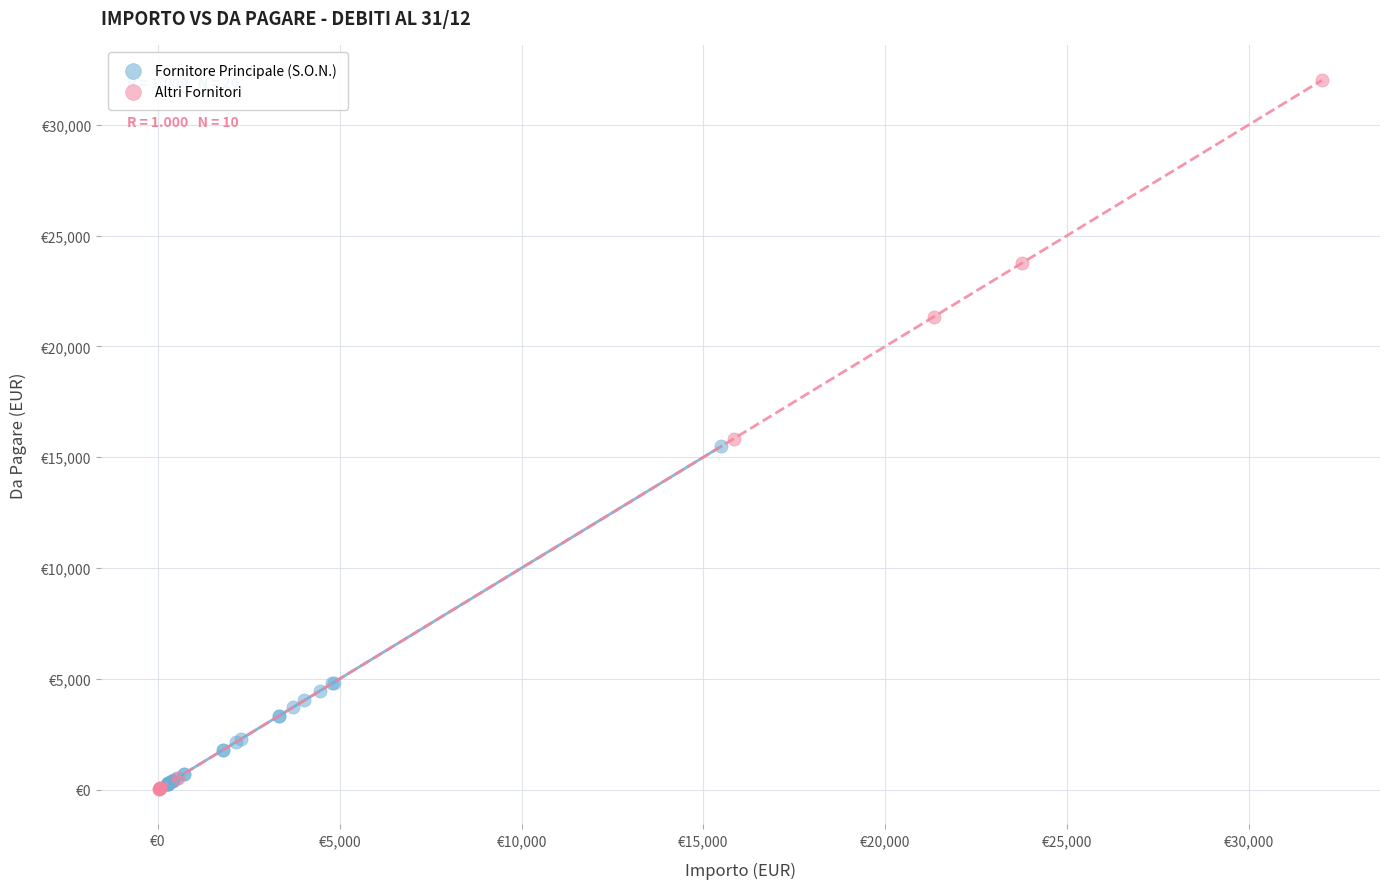

Which series has the widest spread of Y values?

Altri Fornitori